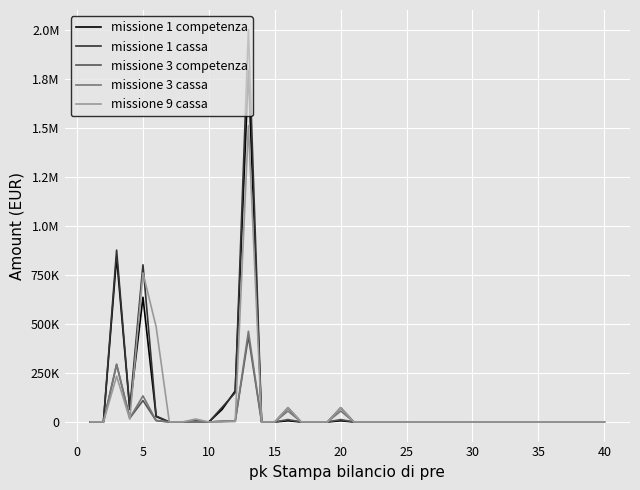

True or false: missione 9 cassa has more than 2 interior local peaks.

True